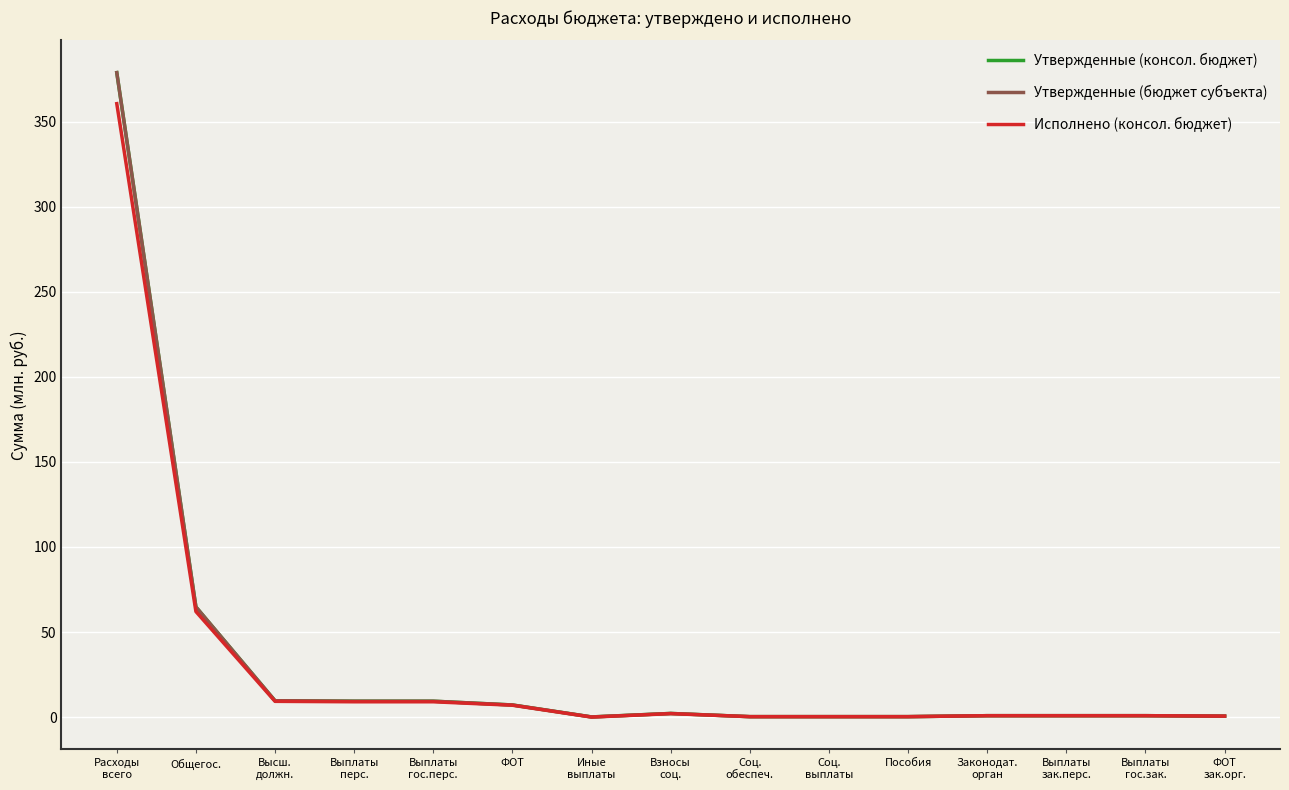

At ФОТ, list the series in order from smallest to largest.

Исполнено (консол. бюджет), Утвержденные (консол. бюджет), Утвержденные (бюджет субъекта)